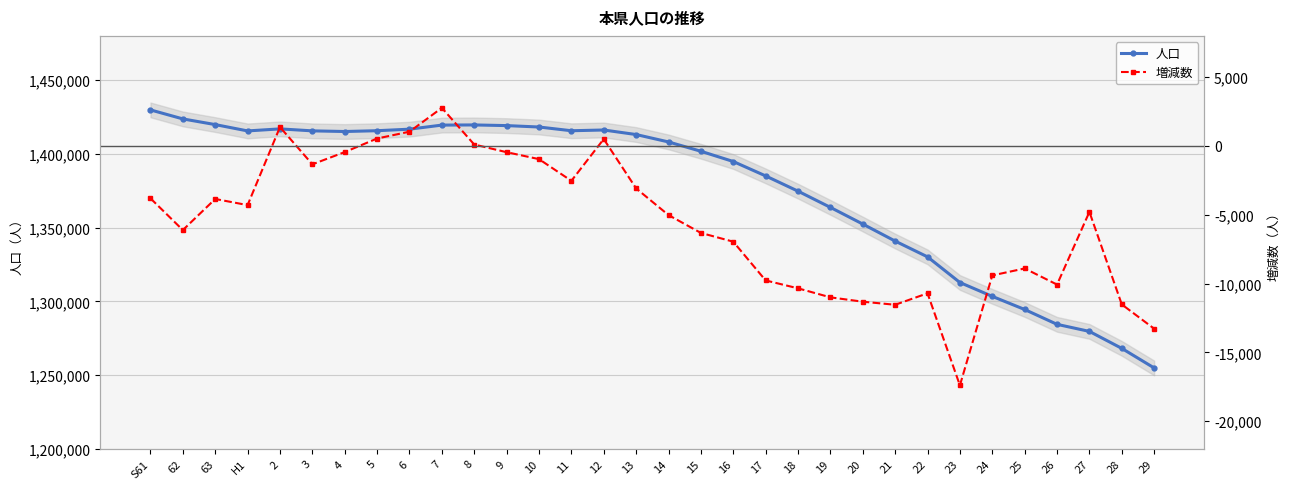

Which category has the highest value across all series?

S61